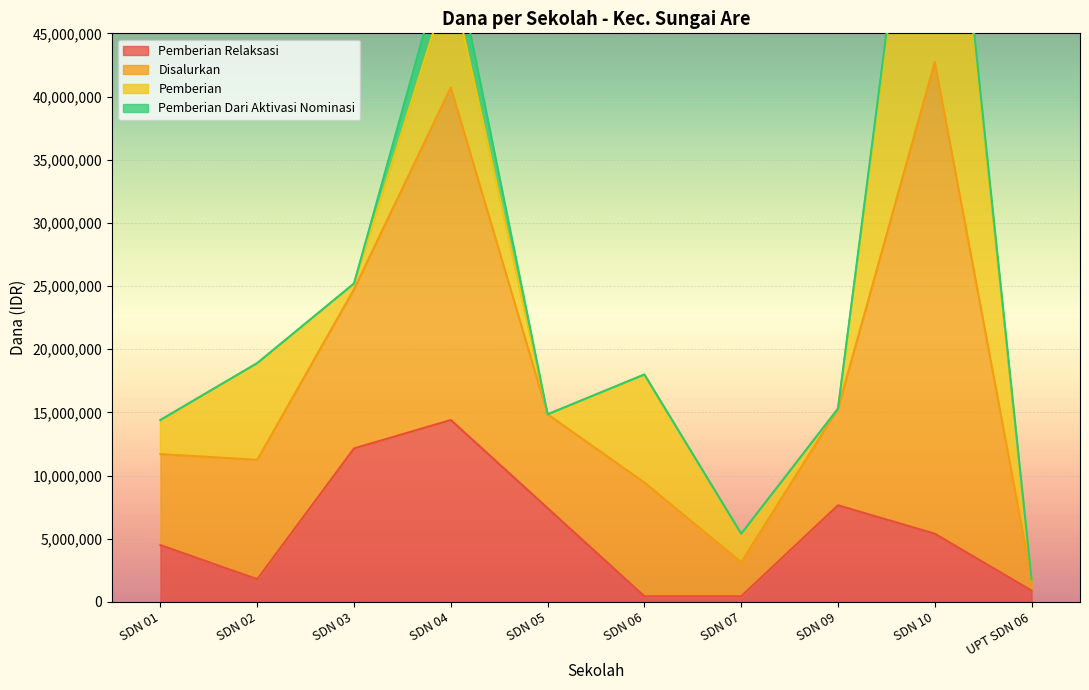

At which label does Pemberian Relaksasi reach its peak?

SDN 04